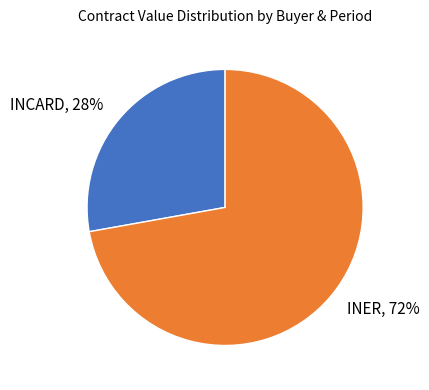

To the nearest percent, what is the difference between the largest and smallest slice percentages?

44%